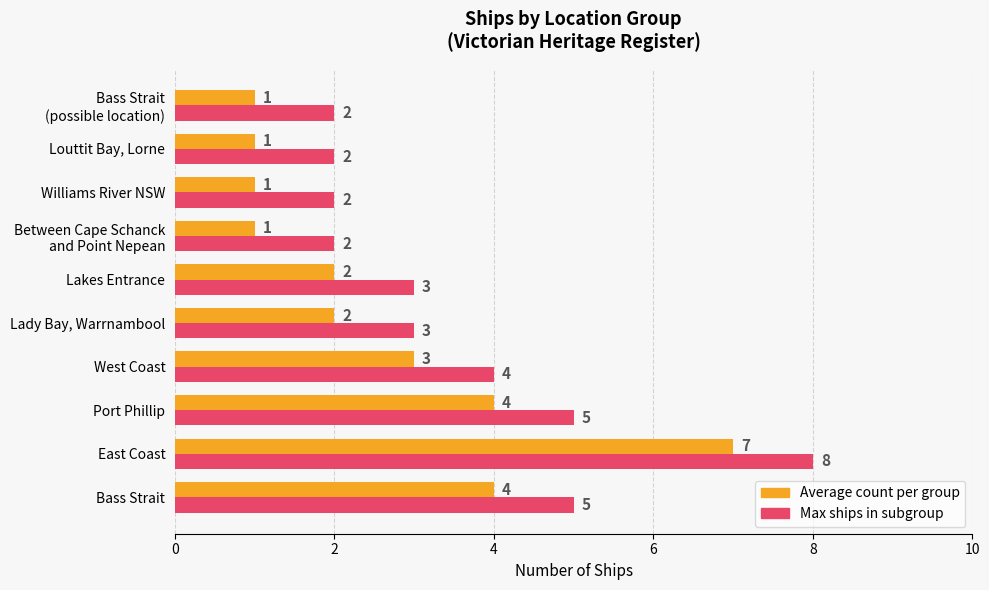

At which category is the sum across all series the highest?

East Coast